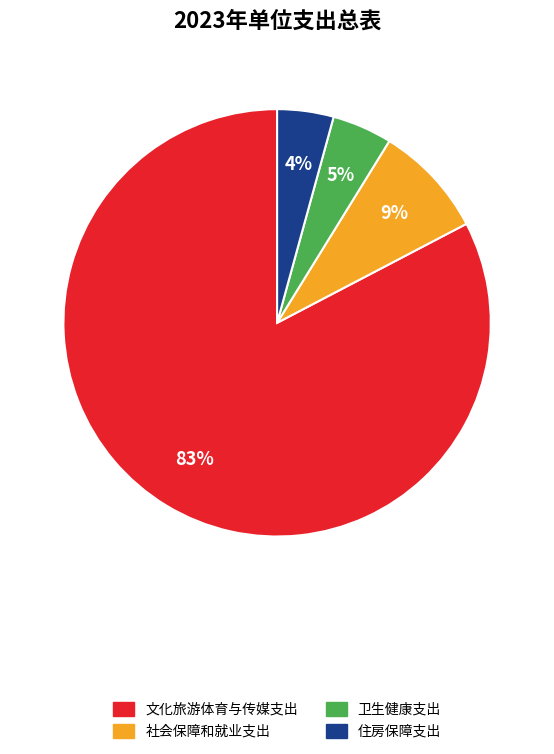

Count the number of slices in the pie.

4